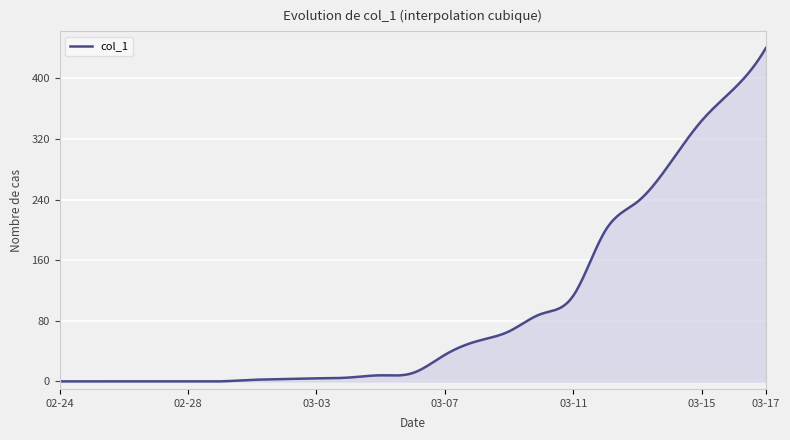

What is the difference between the second highest and second lowest values?

436.2